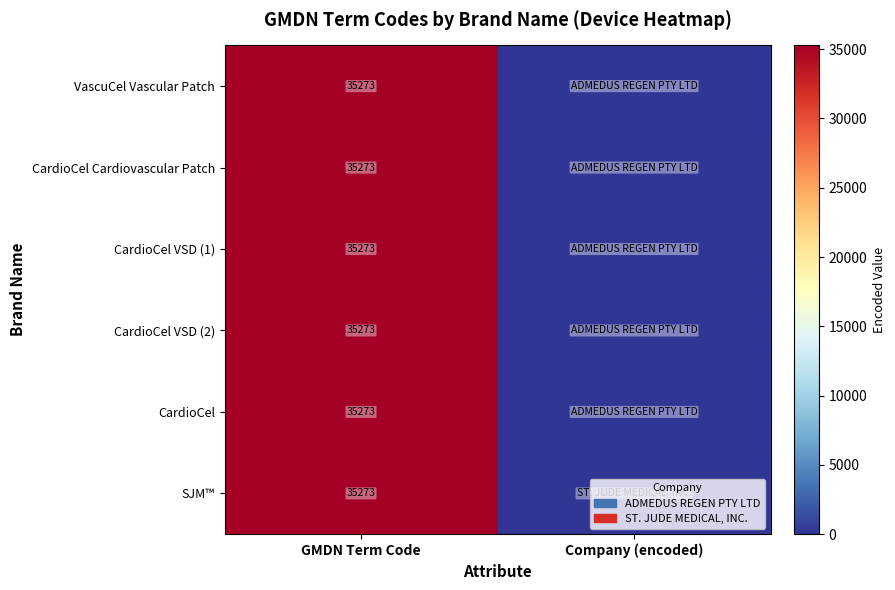

True or false: CardioCel VSD (2) has a value of 55393 at GMDN Term Code.

False